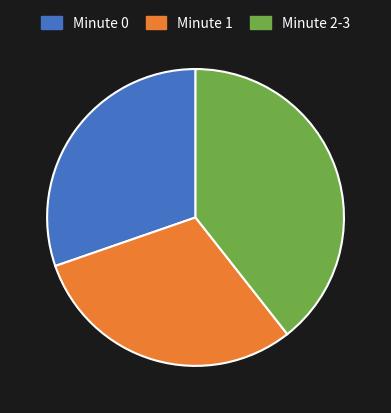

Is there a majority slice in this chart?

No